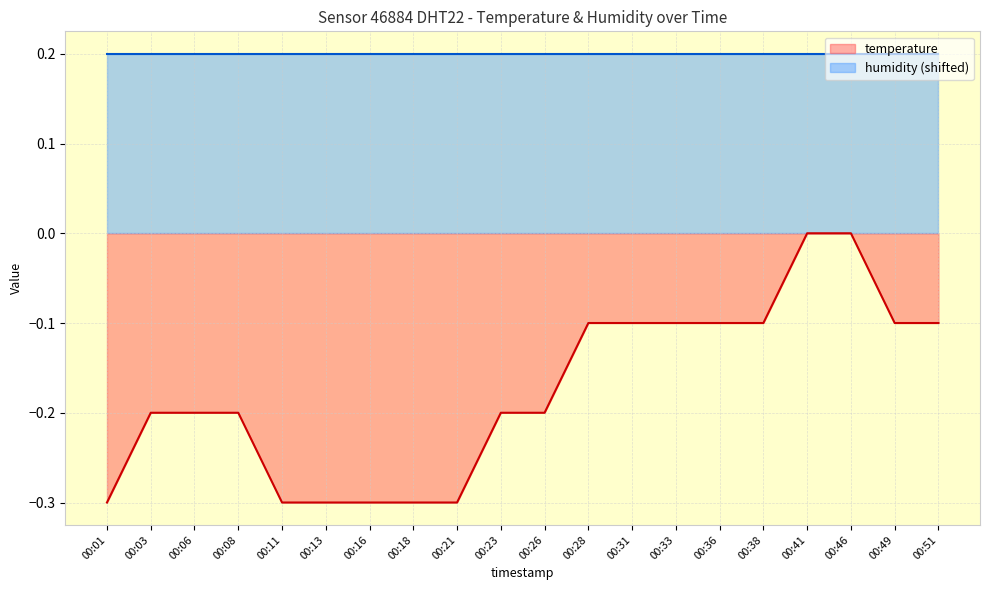

What is the minimum value shown in the chart?

-0.3